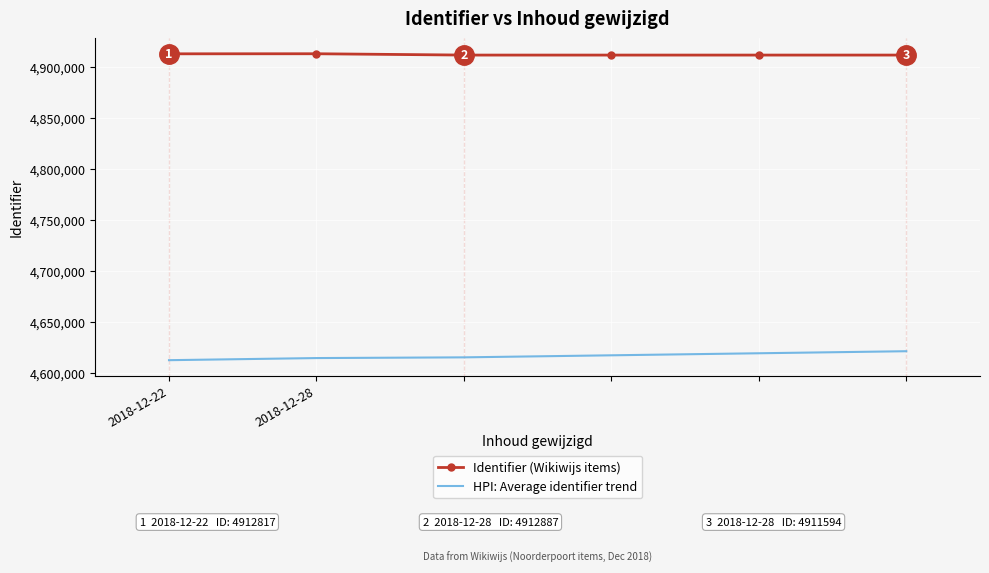

True or false: Identifier (Wikiwijs items) has more than 2 interior local peaks.

False